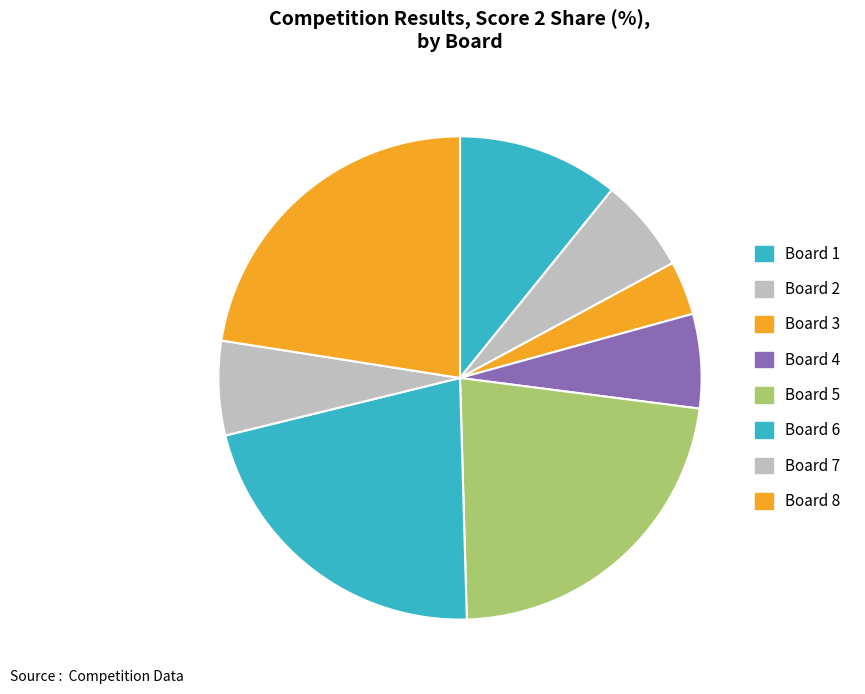

To the nearest percent, what is the difference between the Board 4 and Board 1 slice percentages?

5%